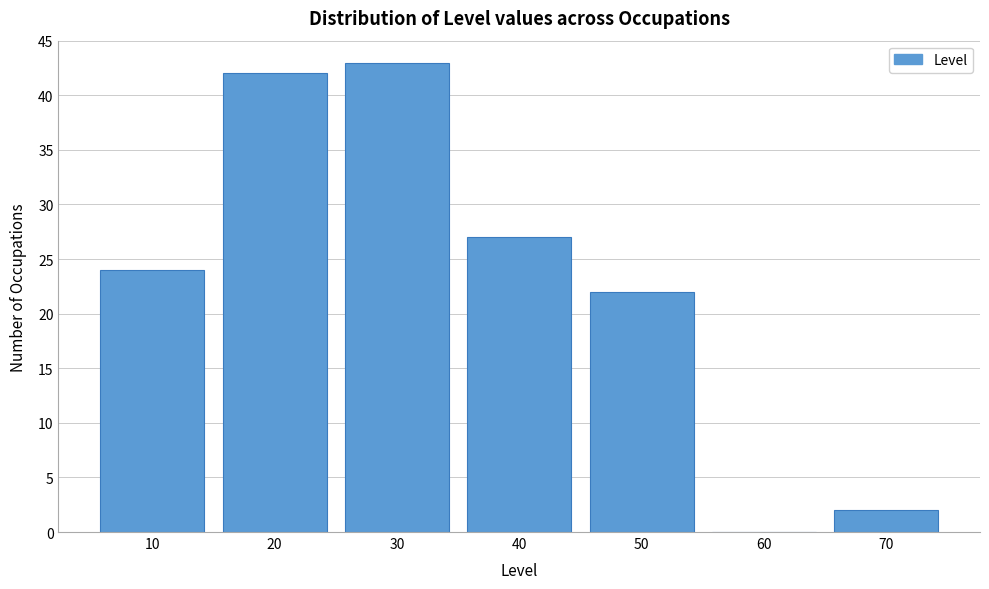

Reading left to right, what are all the values shown in this chart?

10=24	20=42	30=43	40=27	50=22	60=0	70=2